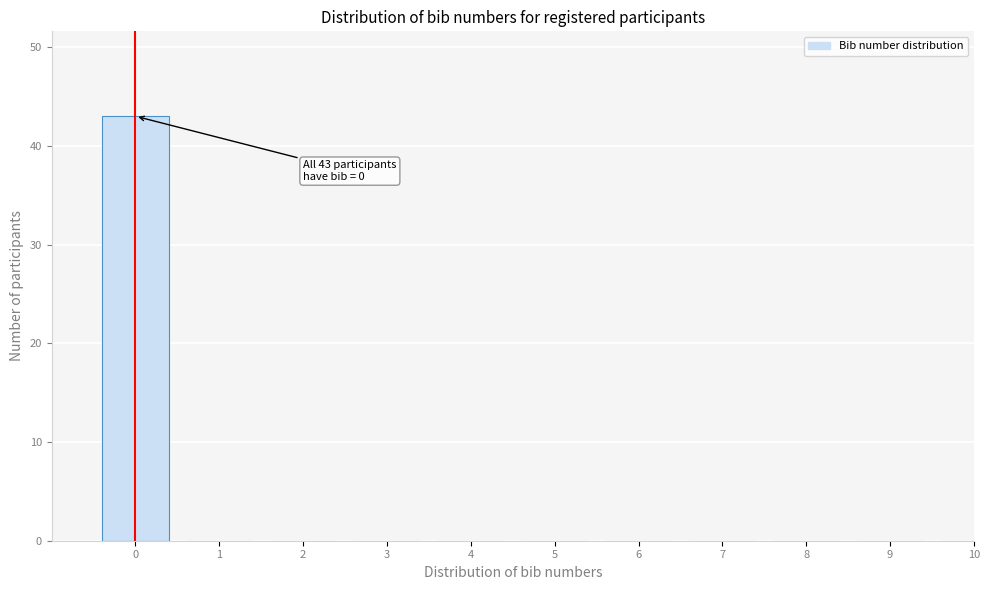

Reading right to left, extract all data points from this chart.

10=0	9=0	8=0	7=0	6=0	5=0	4=0	3=0	2=0	1=0	0=43